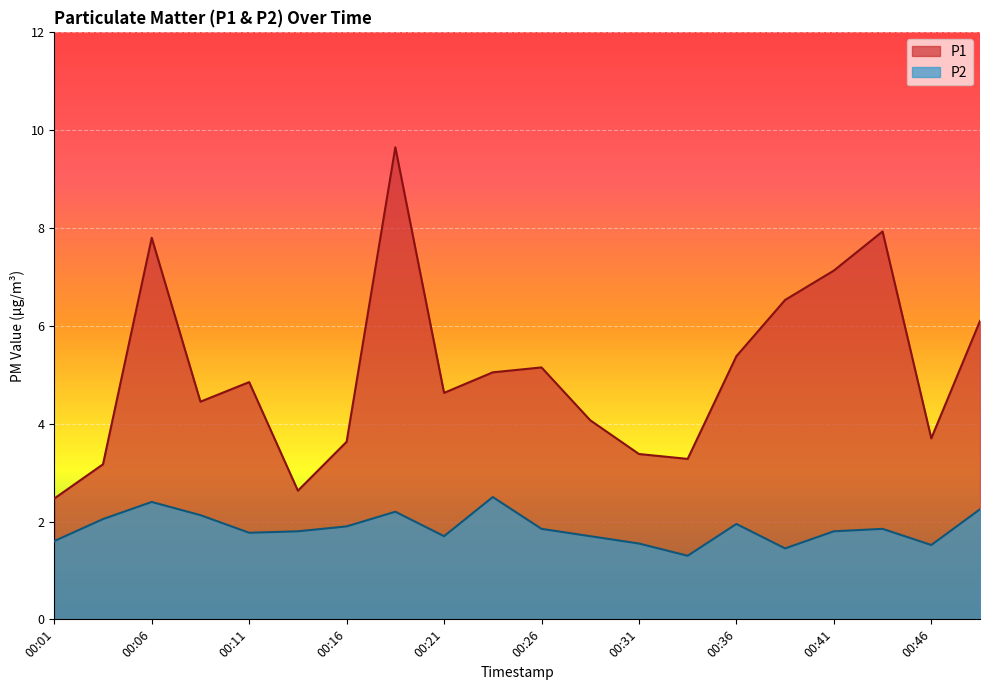

How many lines are shown in the chart?

2